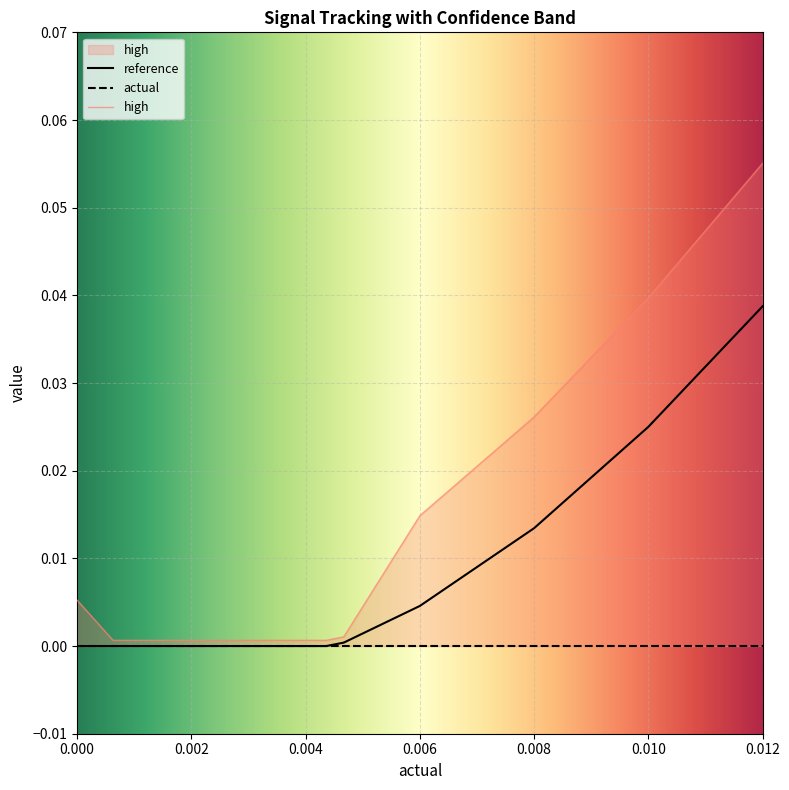

Where is high nearest to the value 0?

0.002